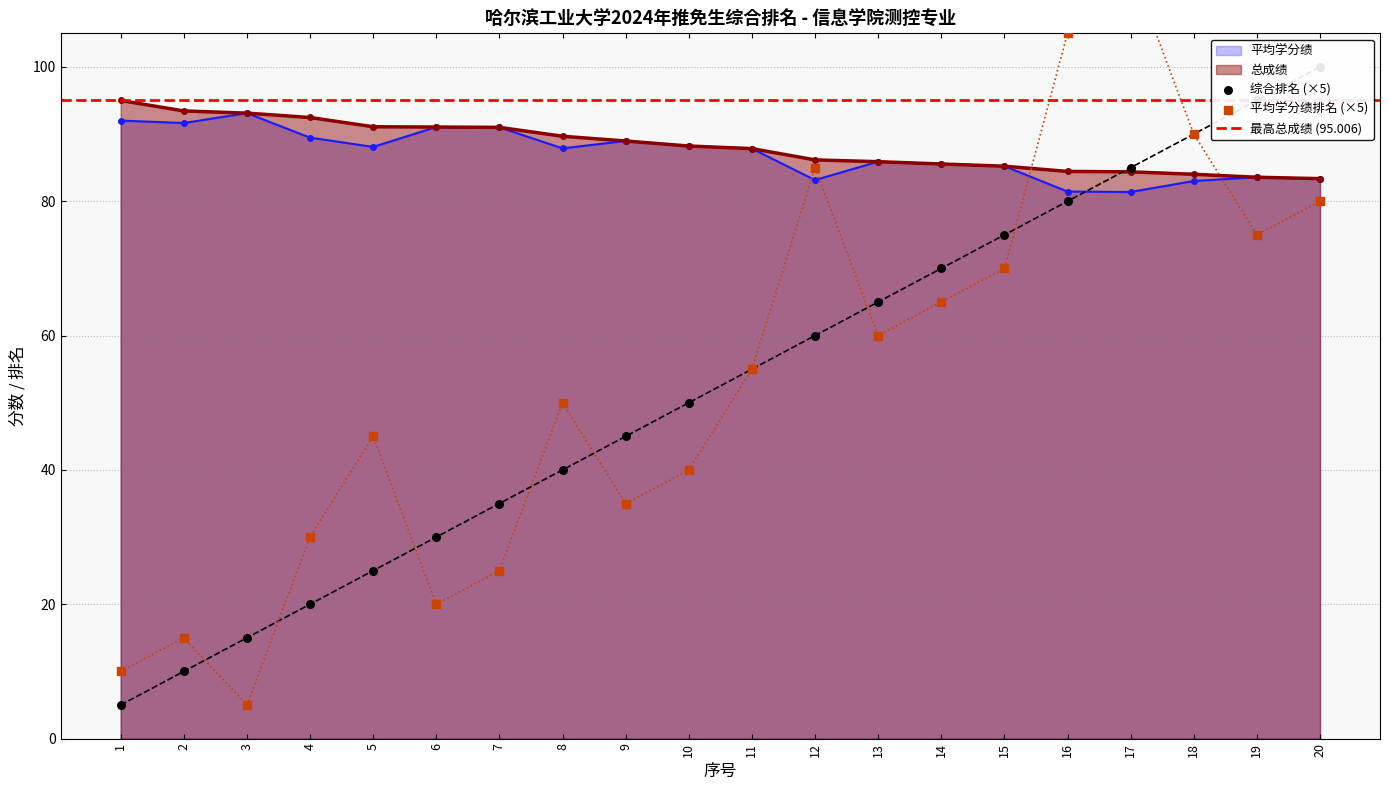

Which series has the largest Y range (max minus min)?

平均学分绩排名